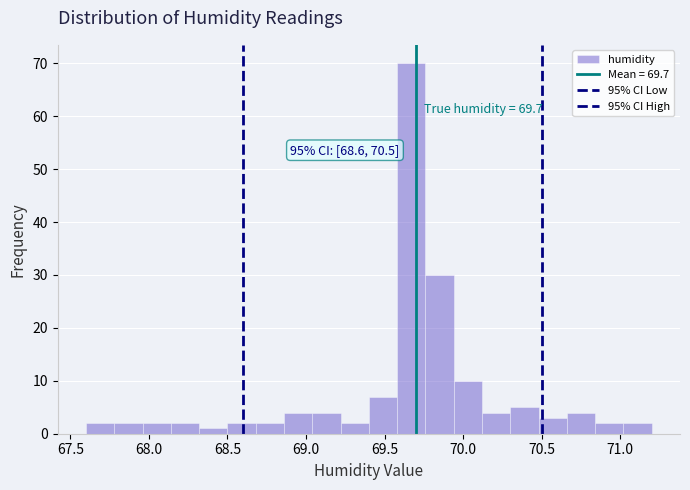

Around what value on the x-axis is the tallest bar? Give the approximate position of its centre, as read against the axis.

69.65